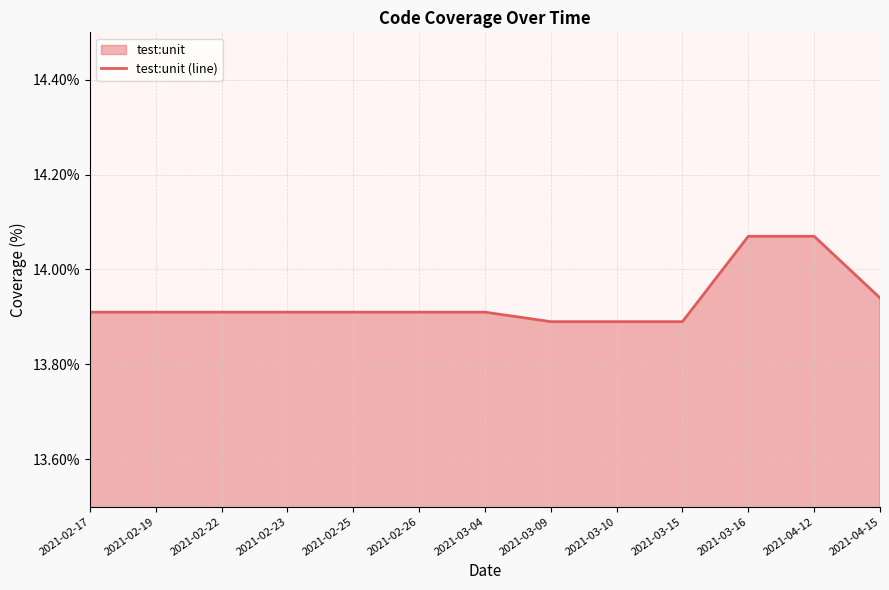

What is the difference between the maximum and second lowest values?

0.2